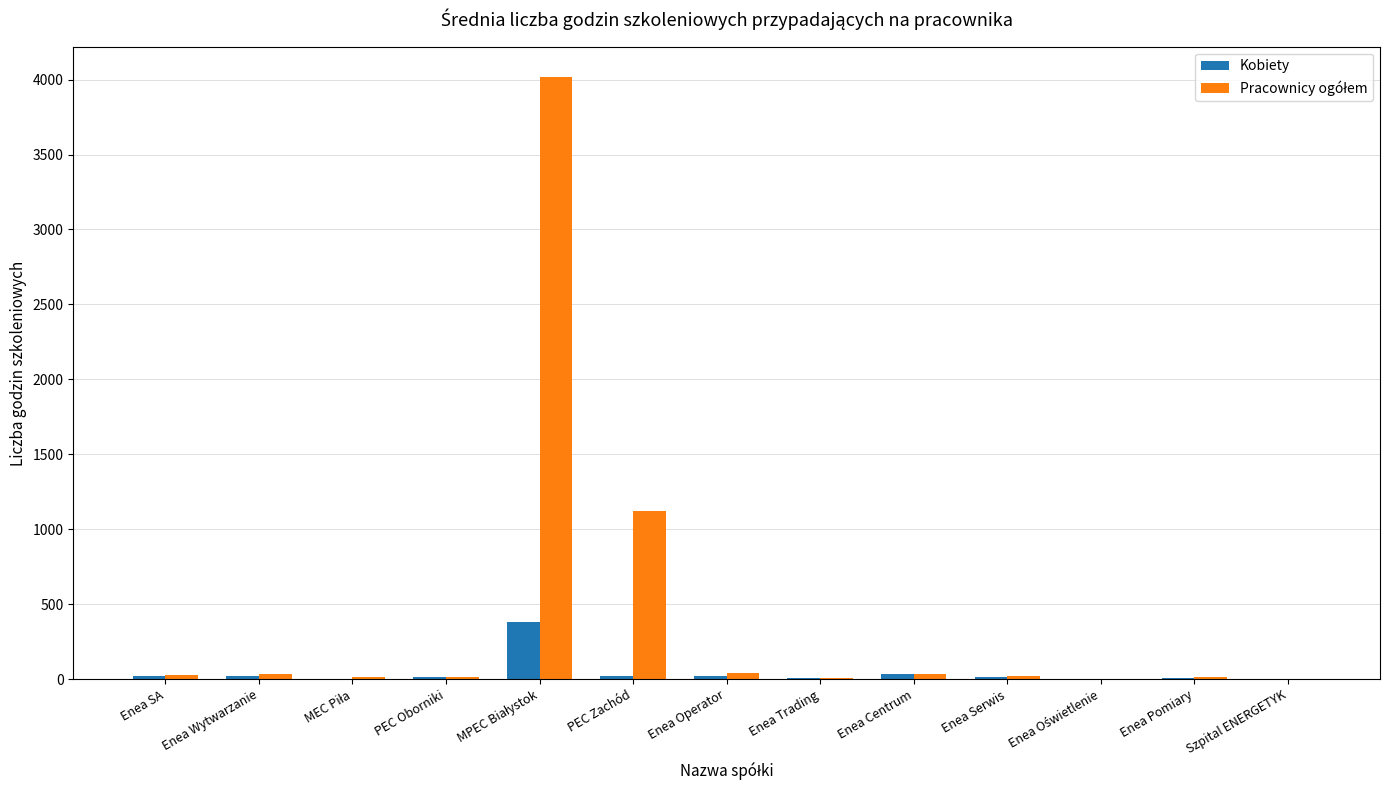

What is the sum of all Kobiety values?

552.0